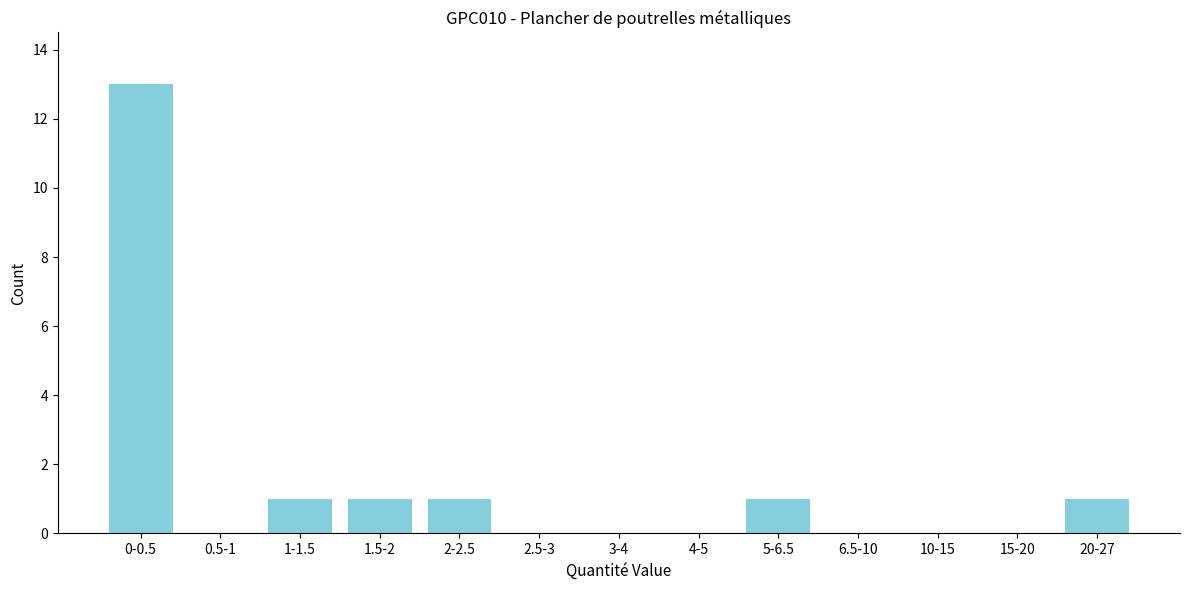

Reading left to right, what are all the values shown in this chart?

0-0.5=13	0.5-1=0	1-1.5=1	1.5-2=1	2-2.5=1	2.5-3=0	3-4=0	4-5=0	5-6.5=1	6.5-10=0	10-15=0	15-20=0	20-27=1